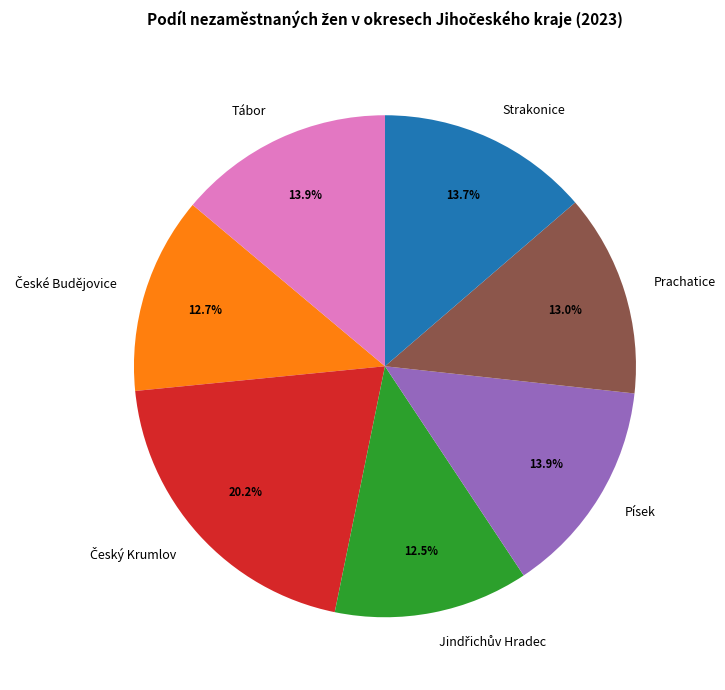

How much of the chart is everything except Tábor?

86.1%